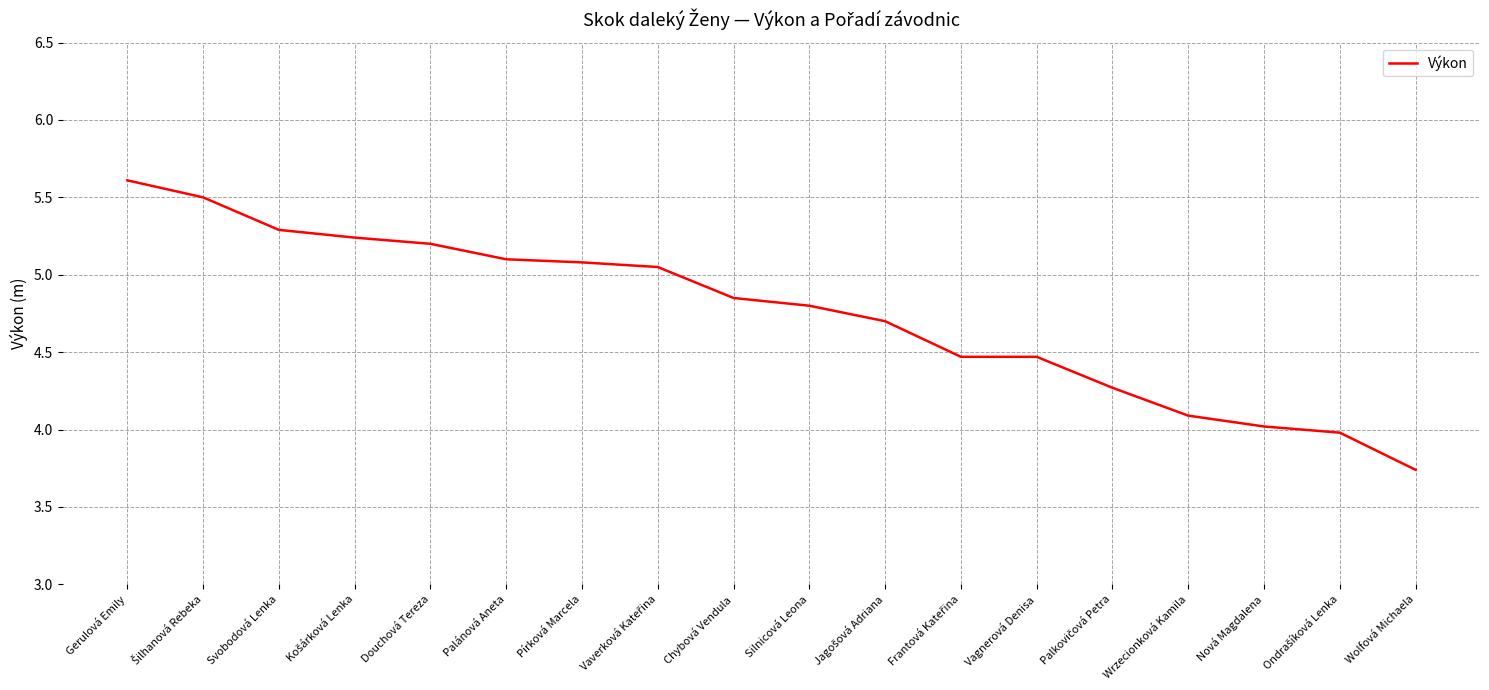

What position from the left is Nová Magdalena?

16